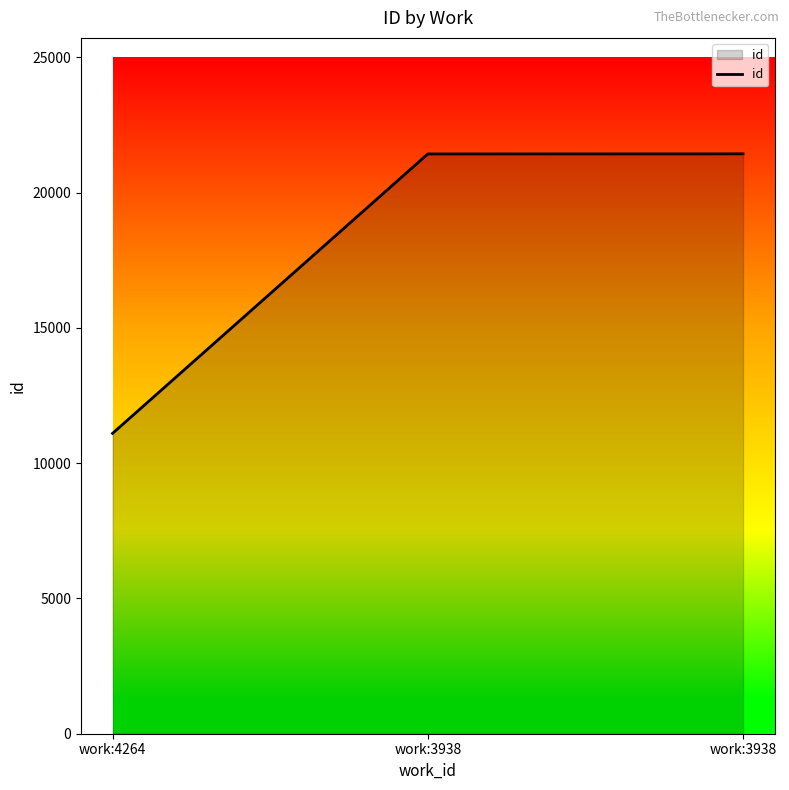

Approximately how many times larger is the value at work:3938 compared to work:4264?

1.9